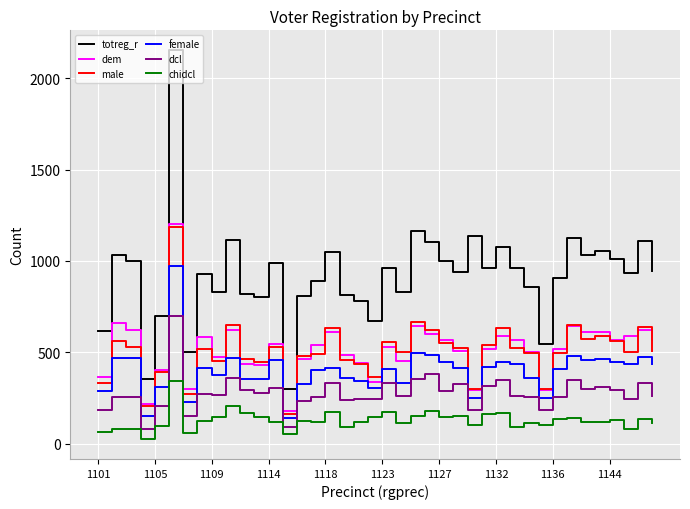

Which series has the widest spread of values?

totreg_r